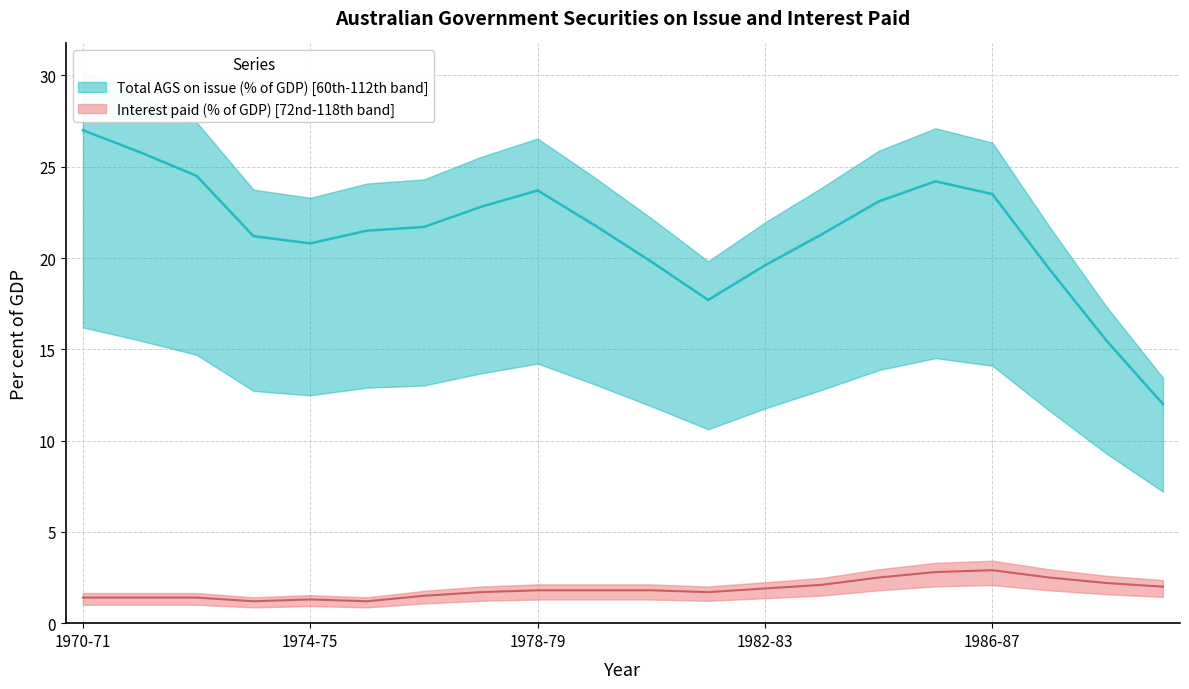

Where does the Total AGS - % of GDP series first go above 21?

1970-71